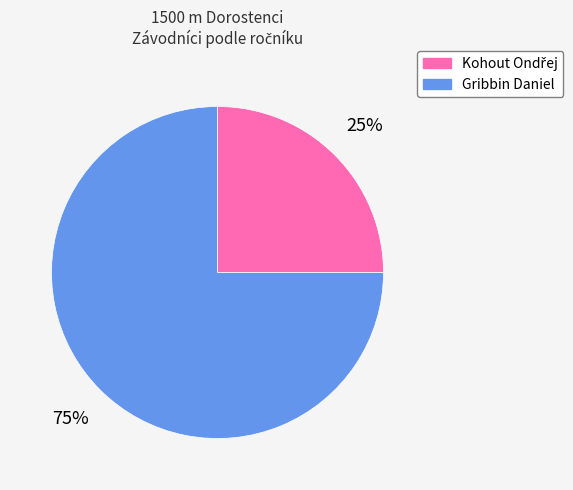

What percentage is the Gribbin Daniel slice, to the nearest percent?

75%